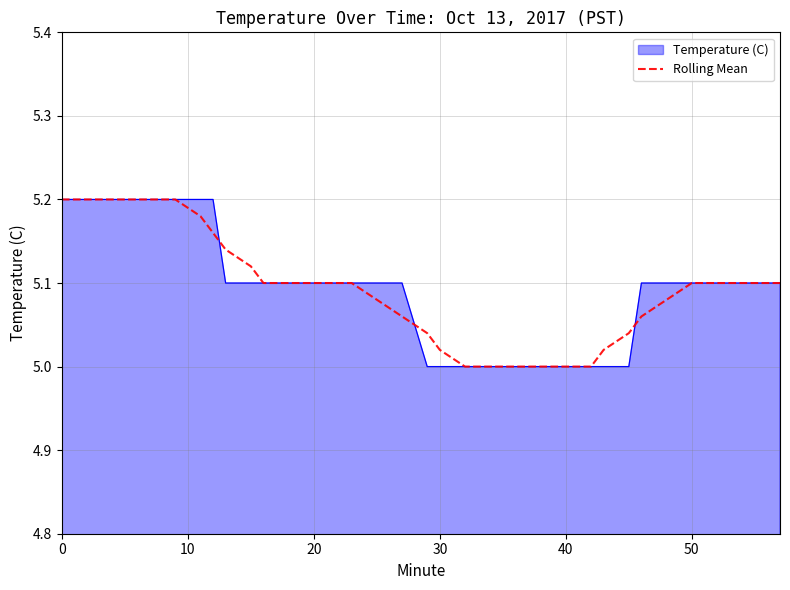

Is it true that Temperature (C) equals 5.0 at 30?

True